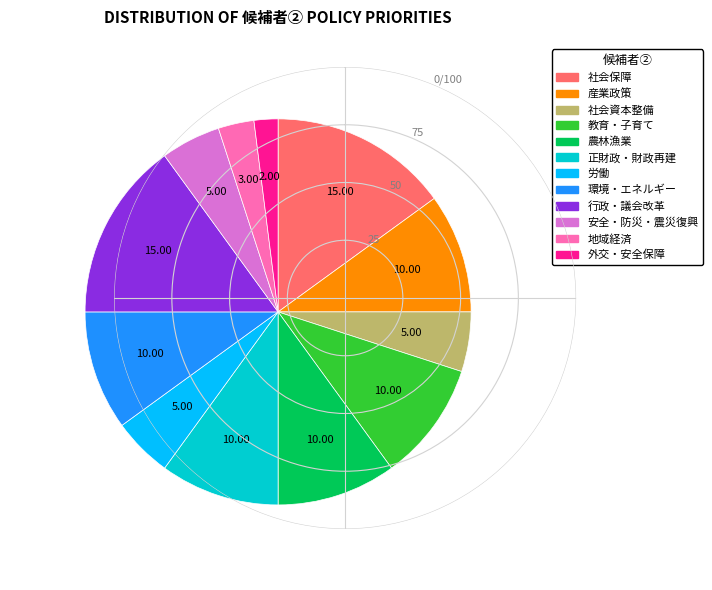

Between 正財政・財政再建 and 労働, which is larger?

正財政・財政再建